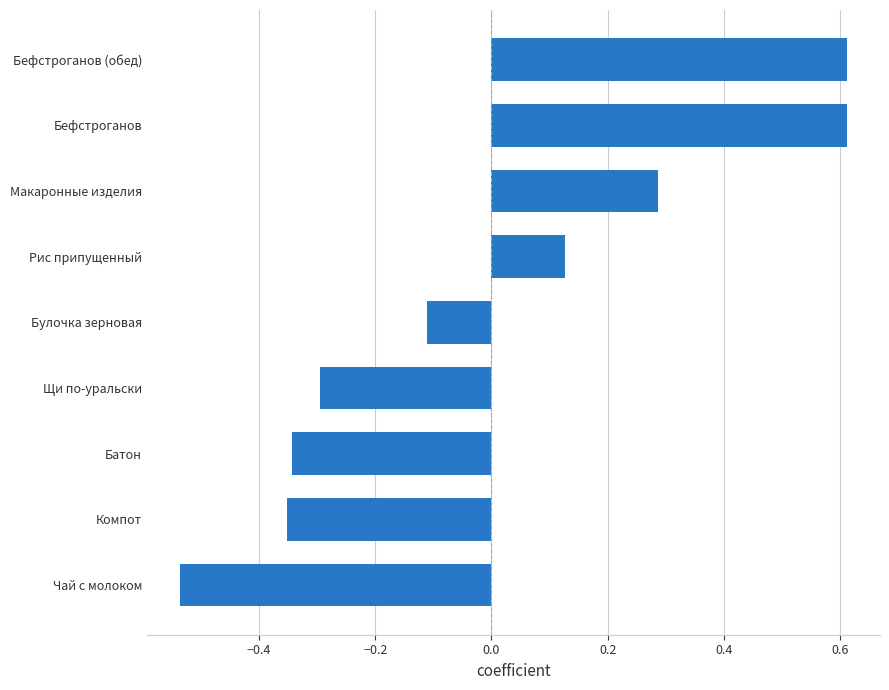

What is the difference between the maximum and minimum values?

1.1